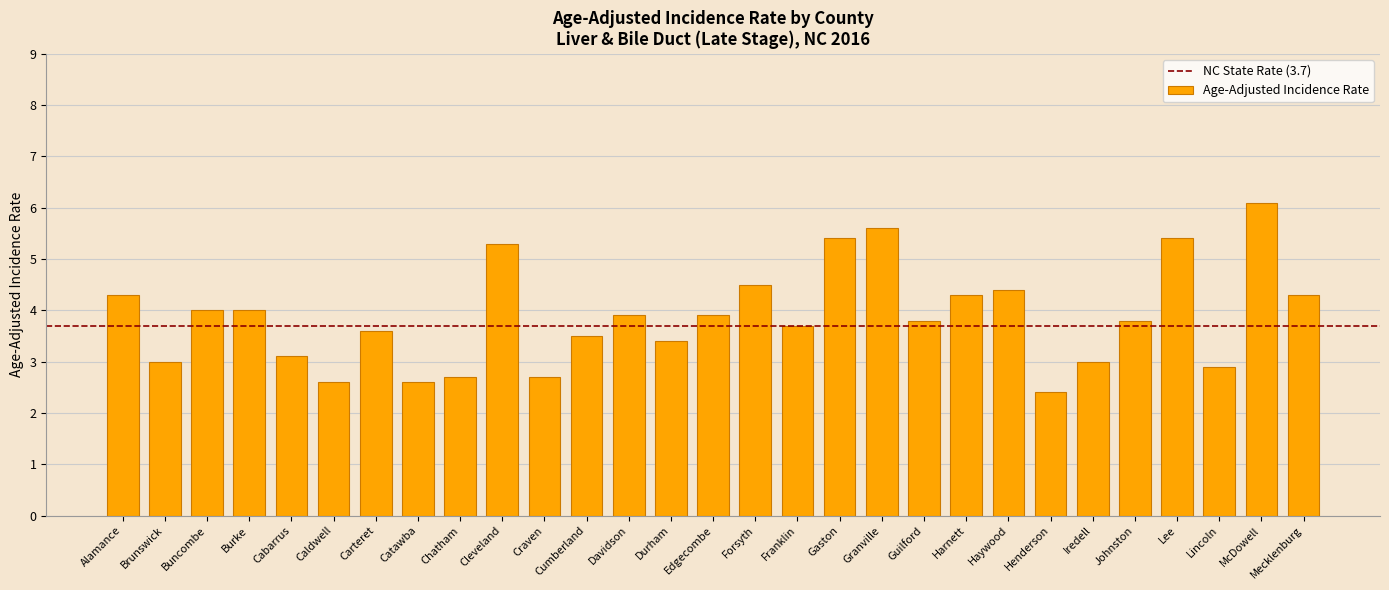

How many series are shown in this chart?

1